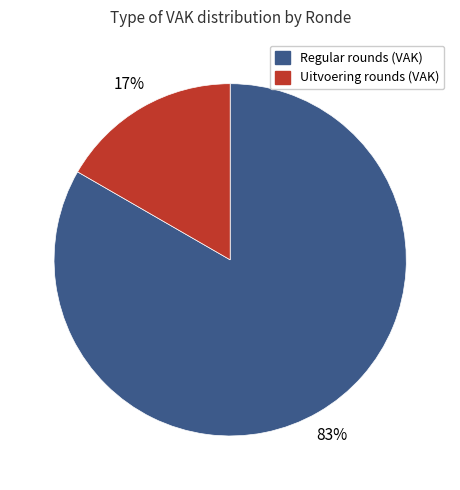

The Regular rounds (VAK) slice represents 71% of the pie. True or false?

False